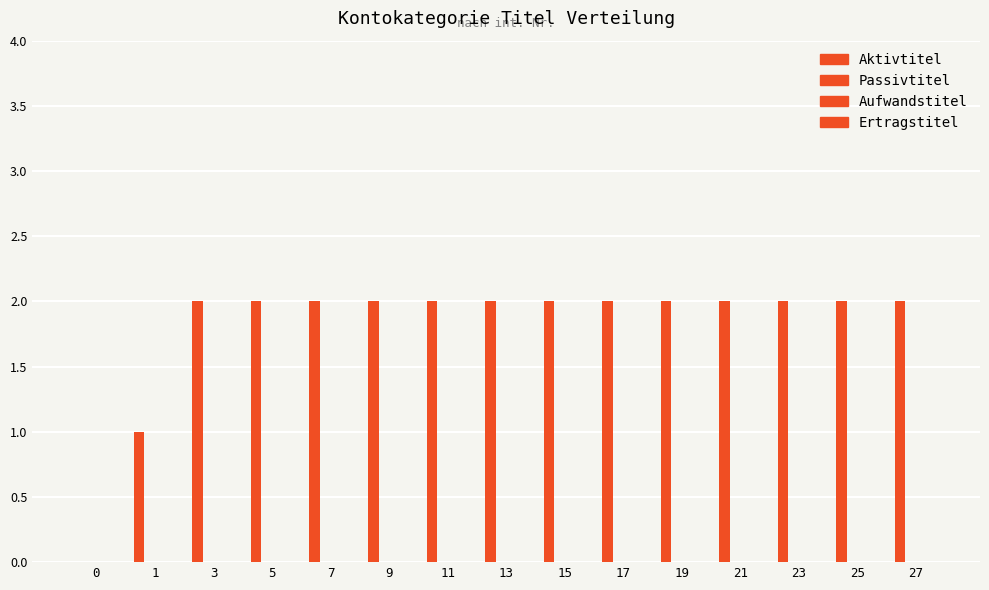

How many distinct data groups are displayed?

1